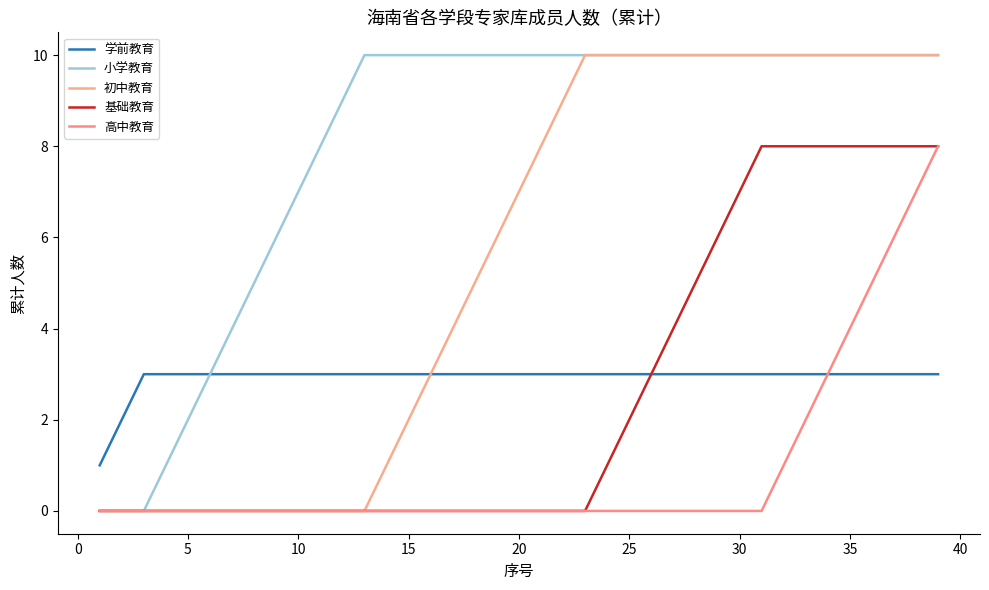

Which series has the largest range (max minus min)?

小学教育